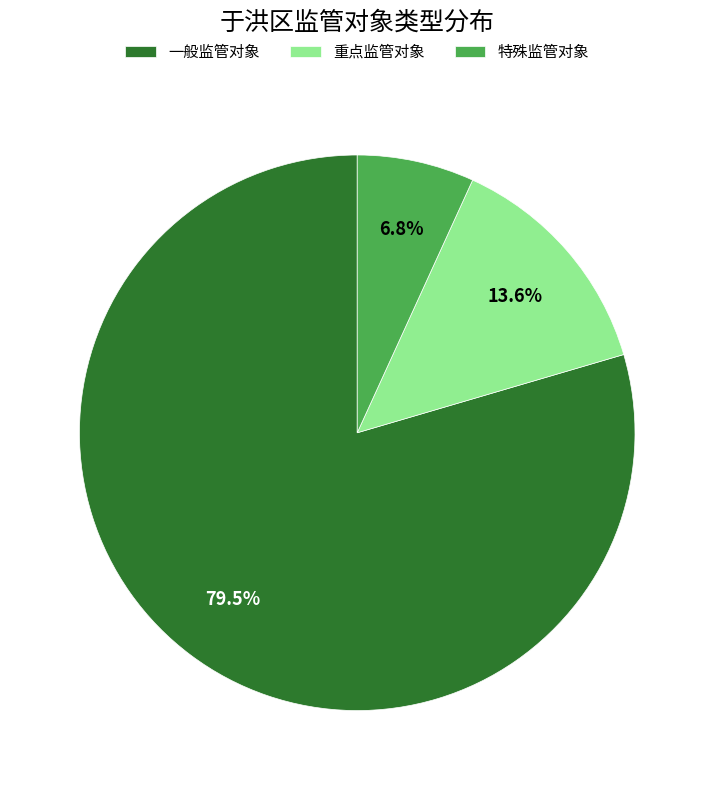

Which has a higher value, 特殊监管对象 or 重点监管对象?

重点监管对象